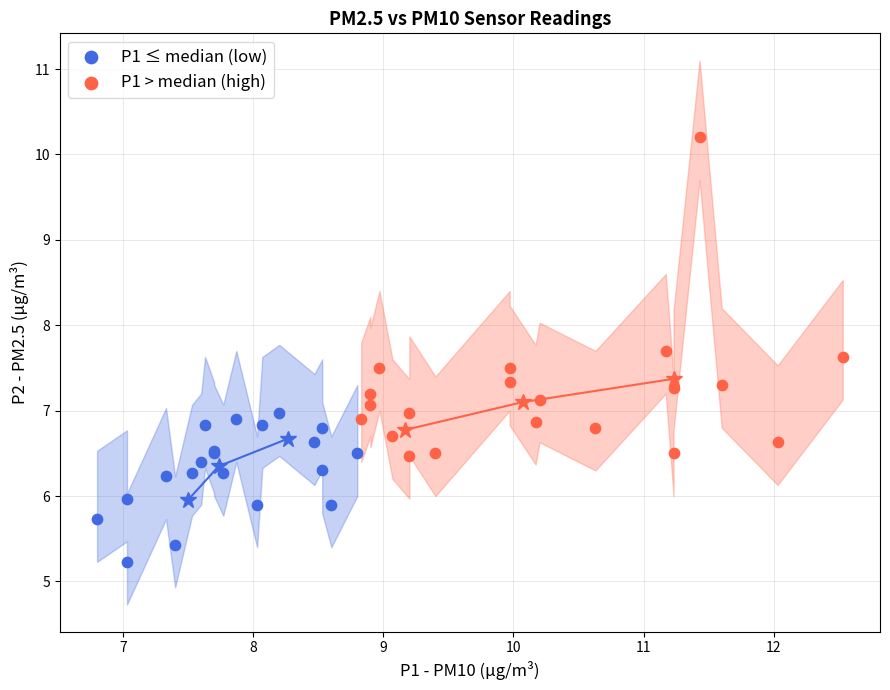

What are all the series names shown in the legend?

P1 ≤ median (low), P1 > median (high)